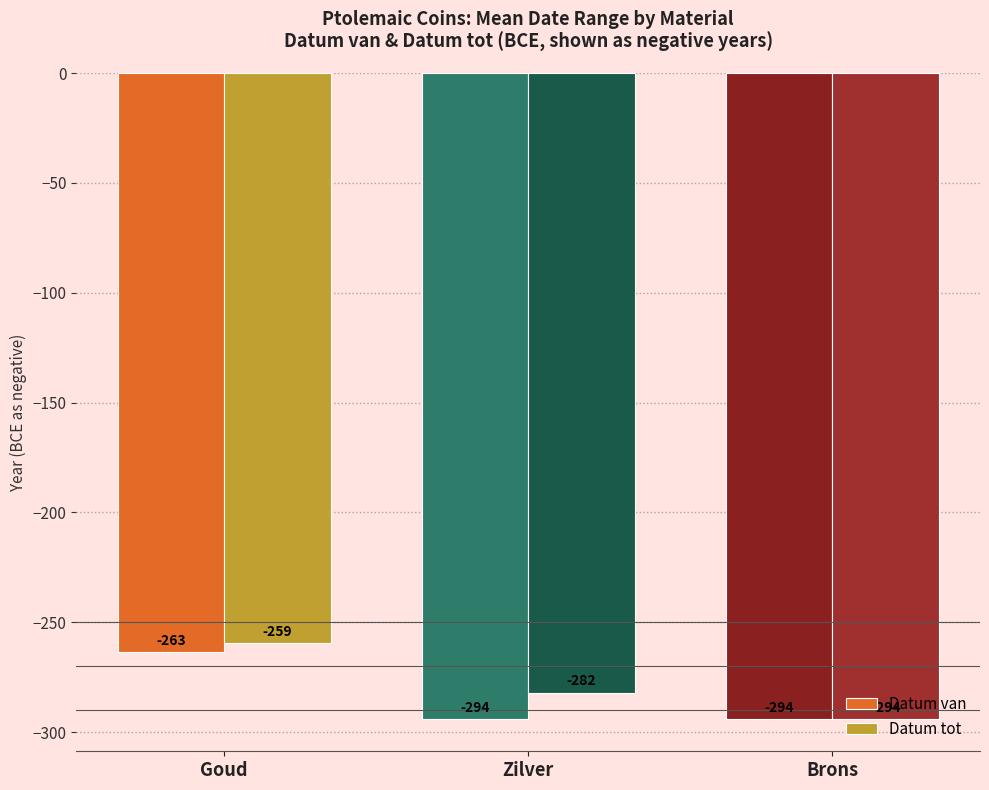

What are all the series names shown in the legend?

Datum van, Datum tot